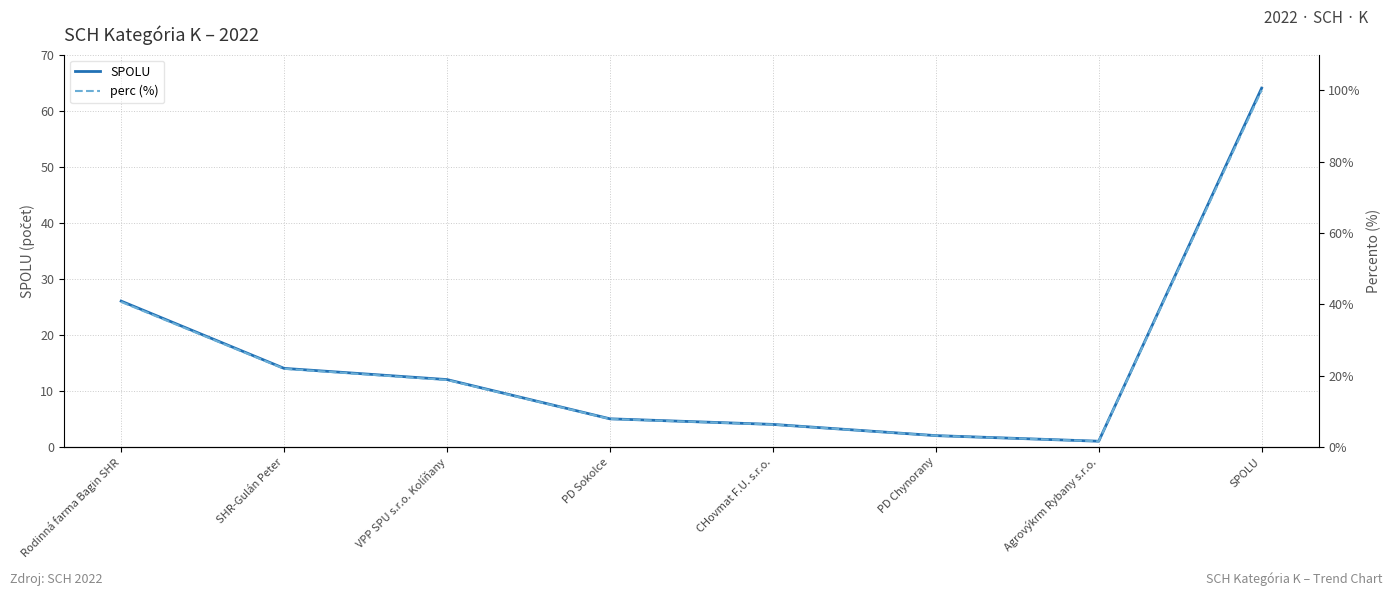

What is the label of the 7th point from the left?

Agrovýkrm Rybany s.r.o.